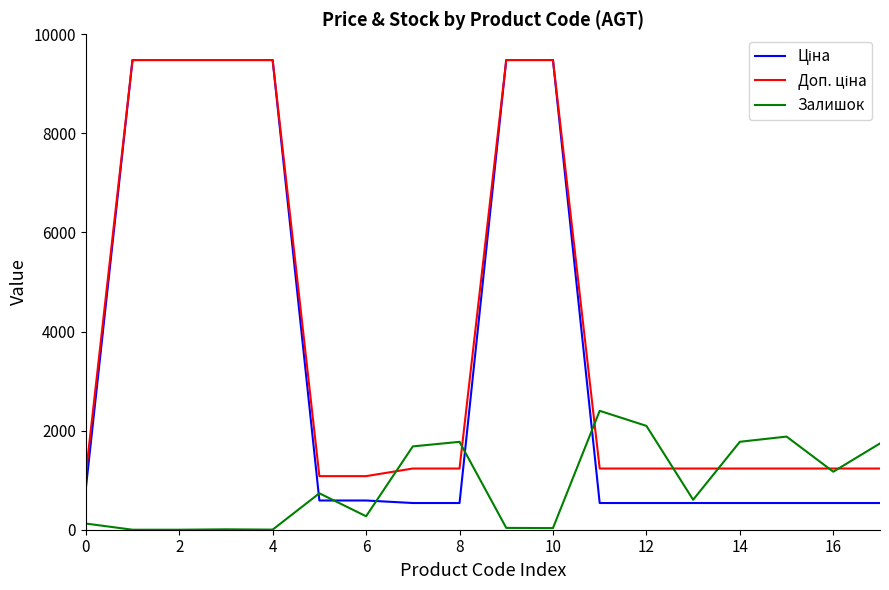

What is the maximum value shown in the chart?

9480.1